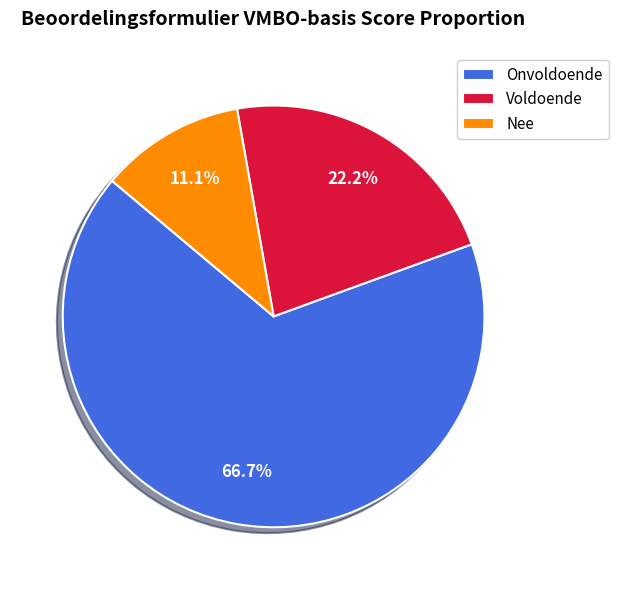

Approximately how many times larger is the value at Onvoldoende compared to Nee?

6.0